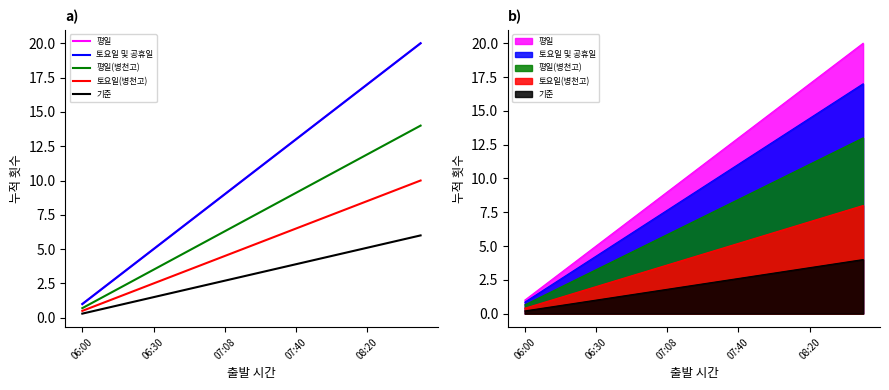

What is the average value of the 평일 series?

10.5